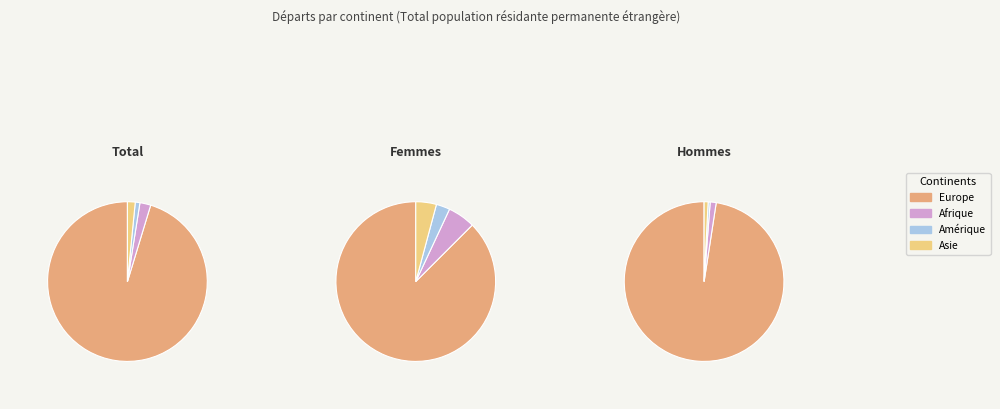

Which category has the biggest portion of the pie?

Europe